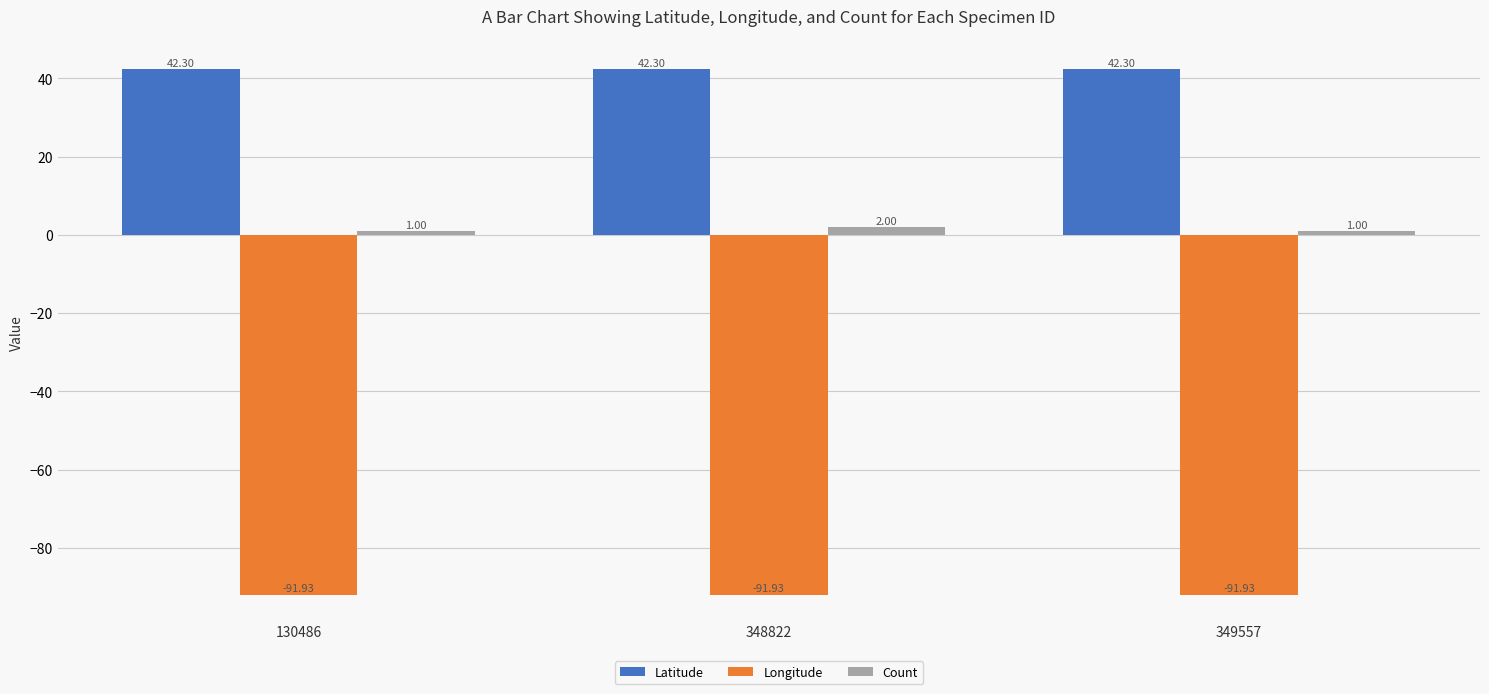

The Count series shows 1.0 at 349557. True or false?

True